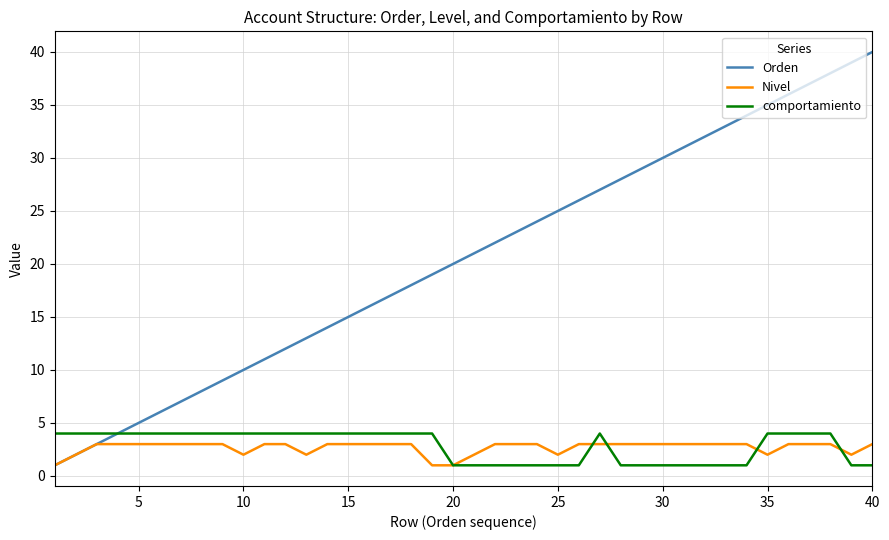

How many values in the Orden series are below 21?

20